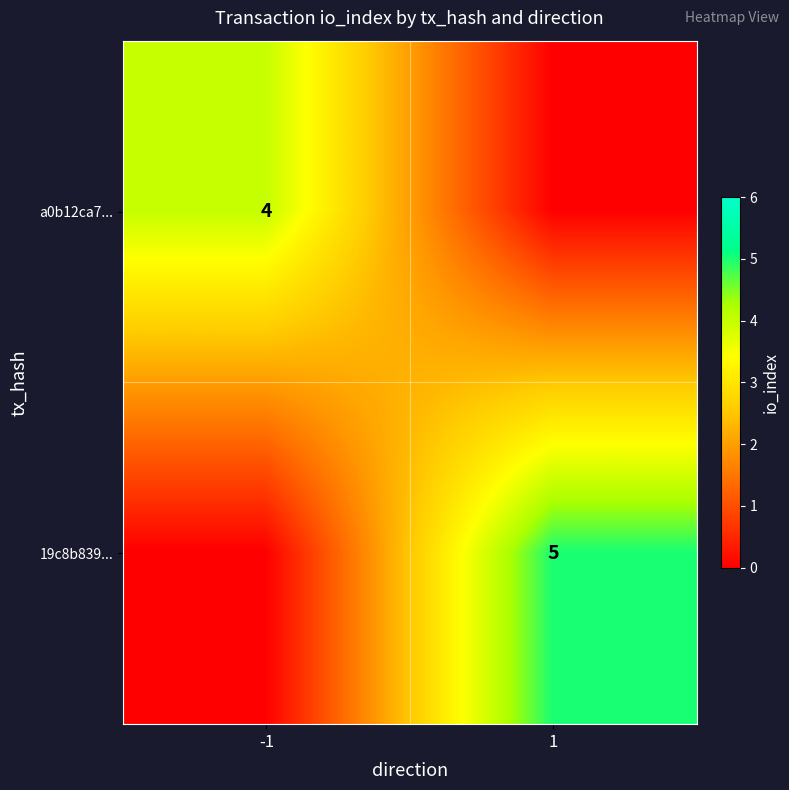

How many data points does each series have?

2